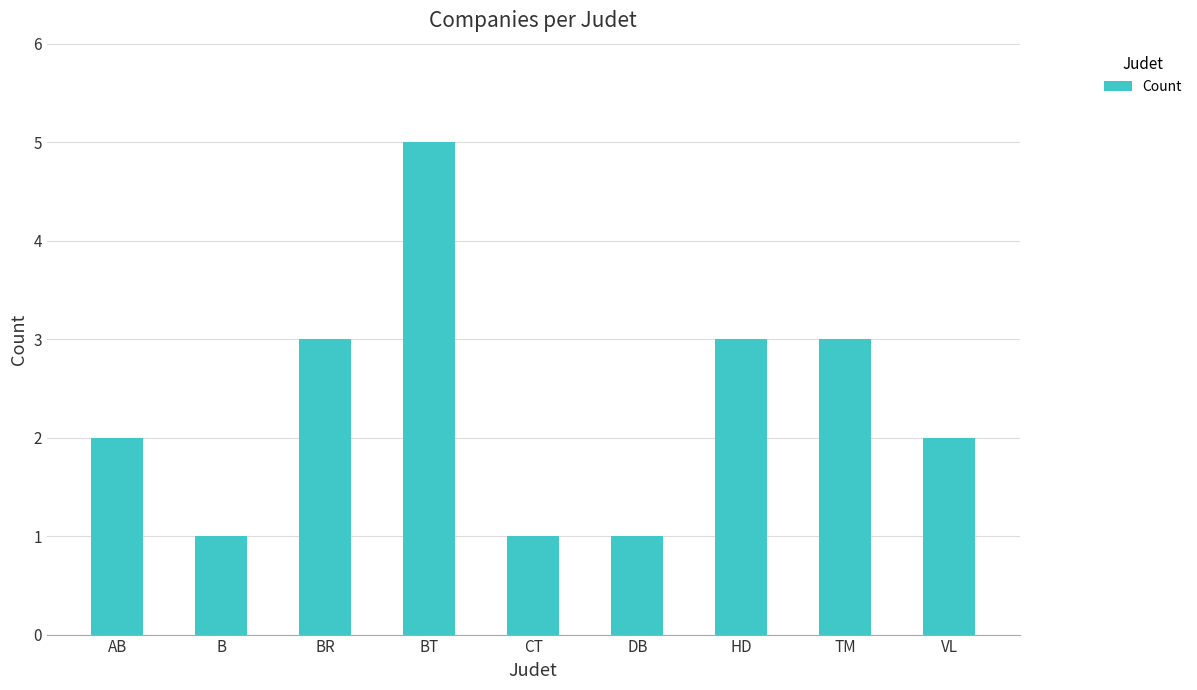

What is the difference between the values at BT and CT?

4